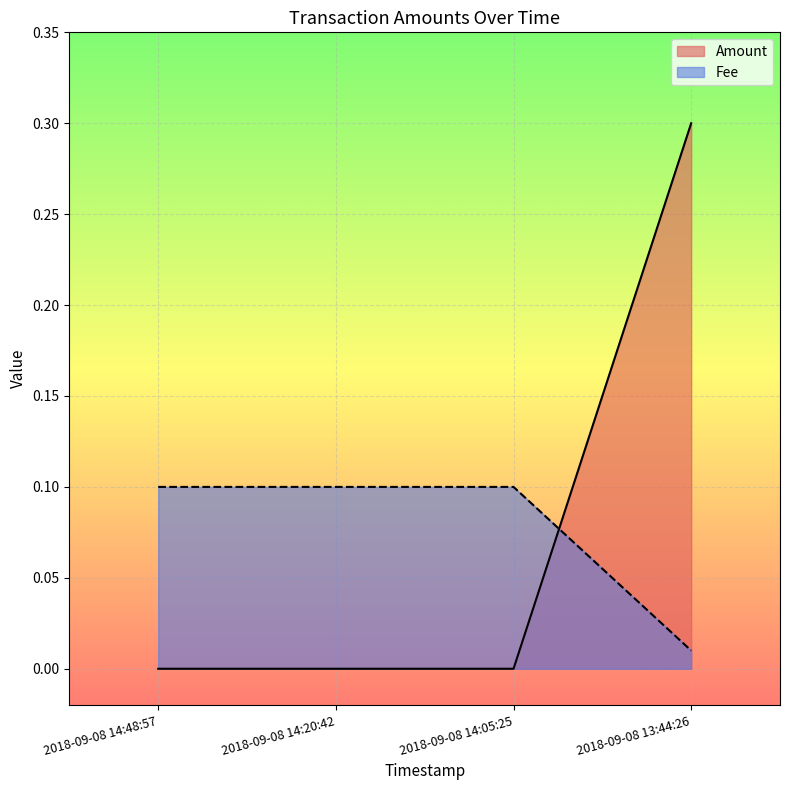

True or false: Amount has a value of 0.5 at 2018-09-08 13:44:26.

False